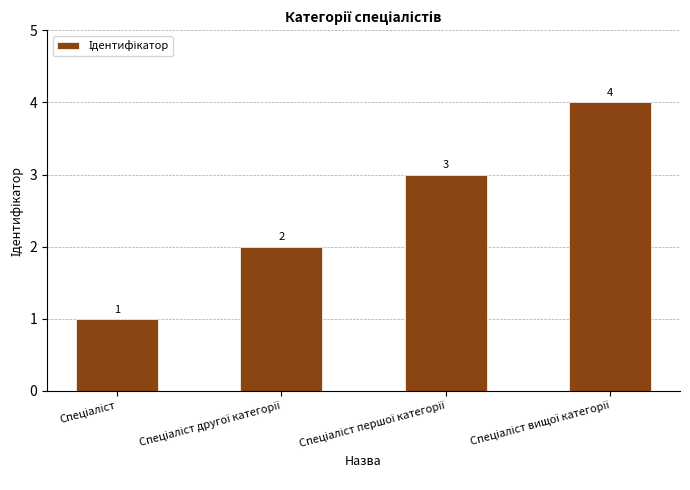

What is the value of the 4th bar from the left?

4